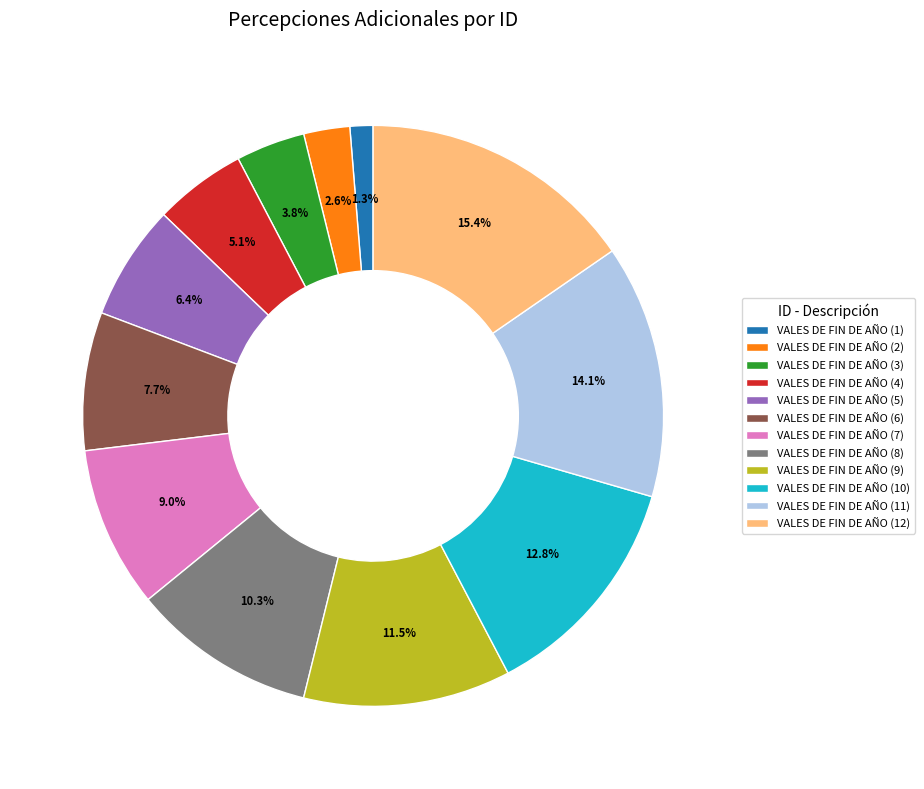

The VALES DE FIN DE AÑO (6) slice represents 19% of the pie. True or false?

False